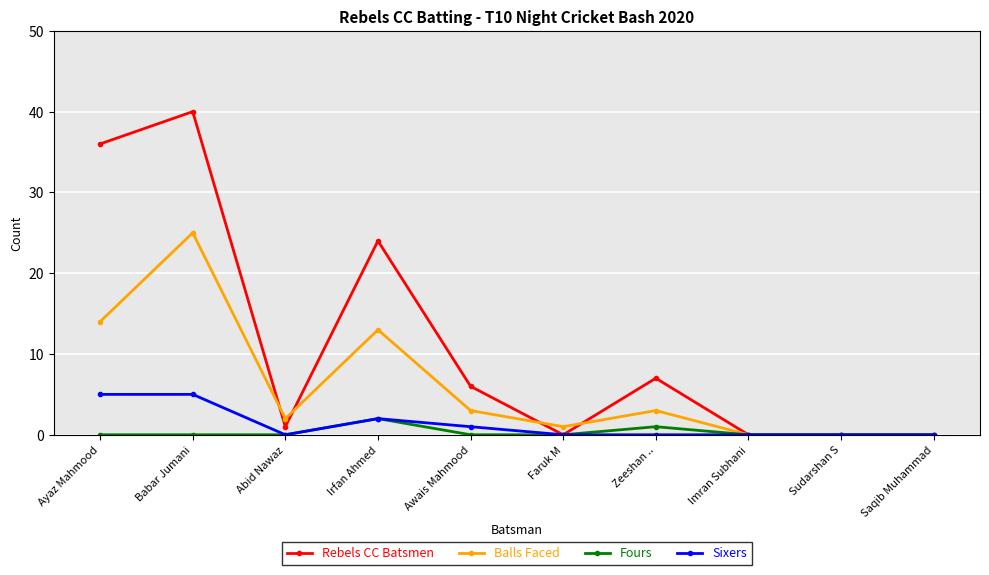

List the series in order of their peak value, lowest first.

Fours, Sixers, Balls Faced, Rebels CC Batsmen